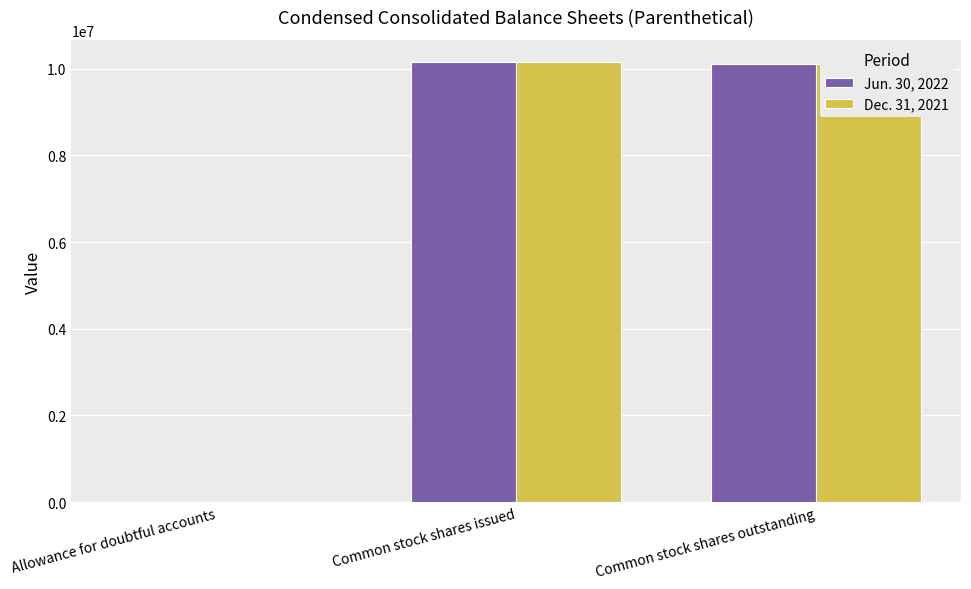

Between Allowance for doubtful accounts and Common stock shares outstanding, which series saw the biggest shift?

Jun. 30, 2022